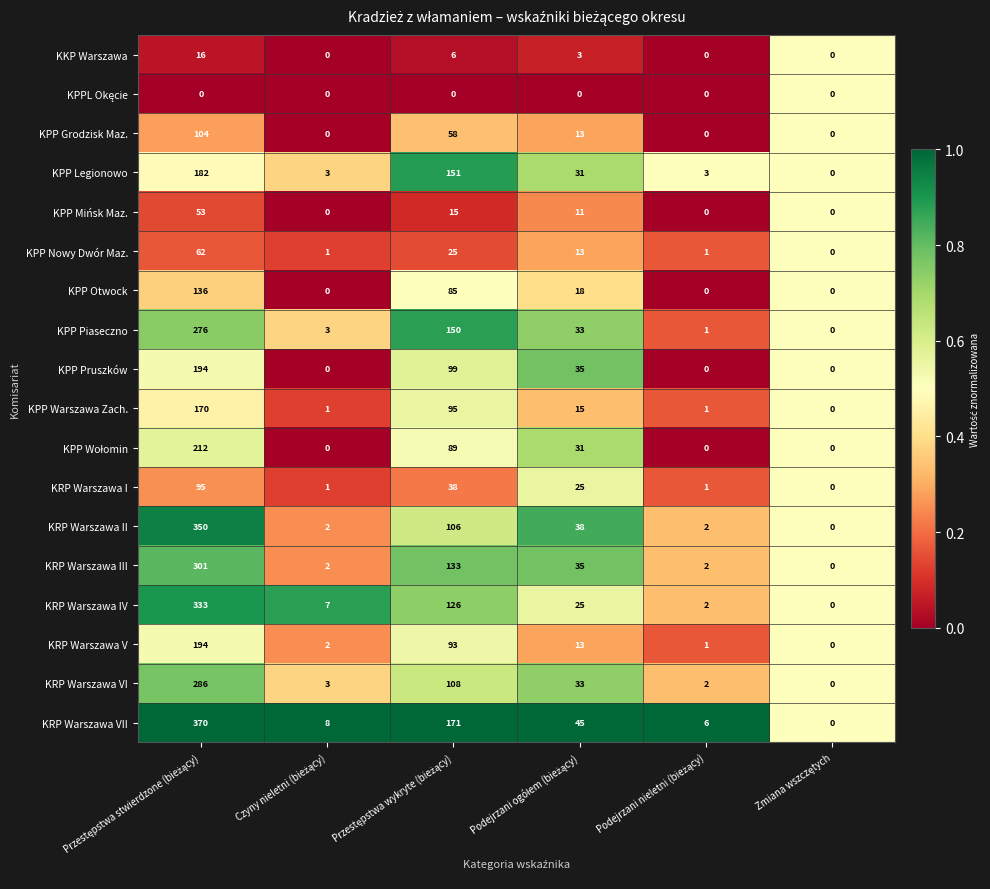

Which series has the largest range (max minus min)?

KRP Warszawa VII